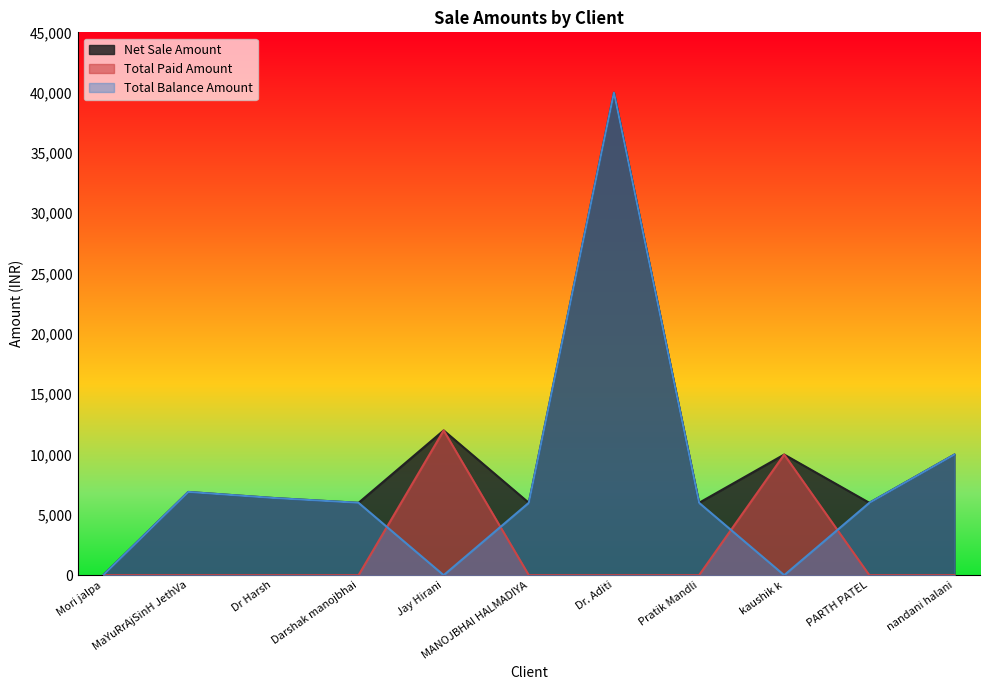

What is the difference between the Total Paid Amount values at kaushik k and Darshak manojbhai?

10000